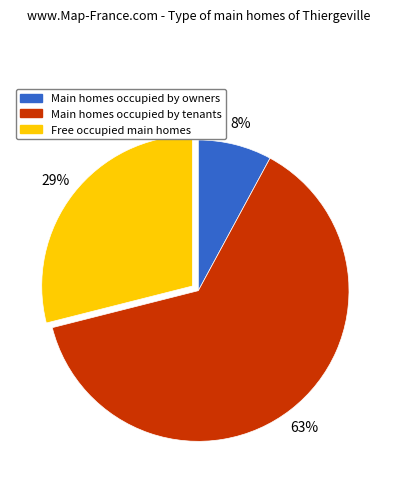

Does any single category account for the majority?

Yes